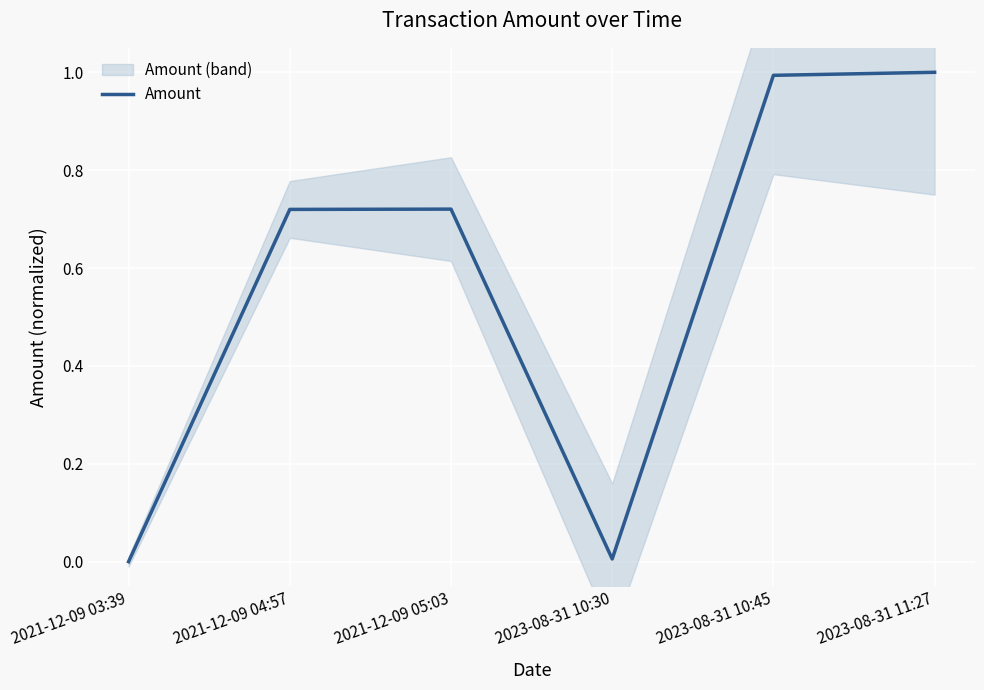

The Amount series shows 1.3 at 2021-12-09 04:57. True or false?

False